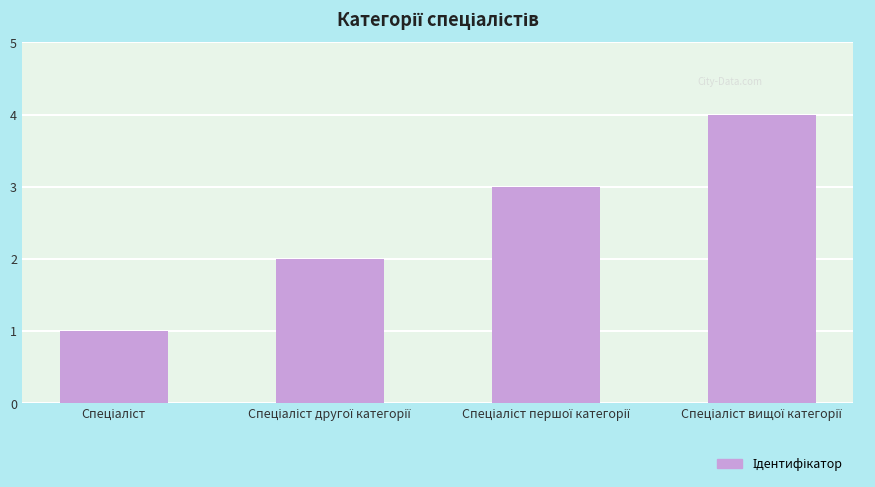

Count the values in the range 2 to 4.

3